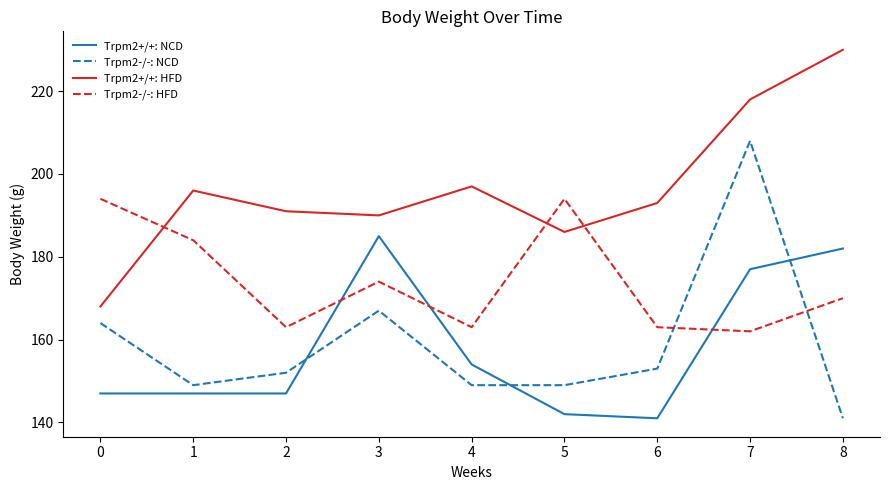

What is the spread (max minus min) of values at 1?

49